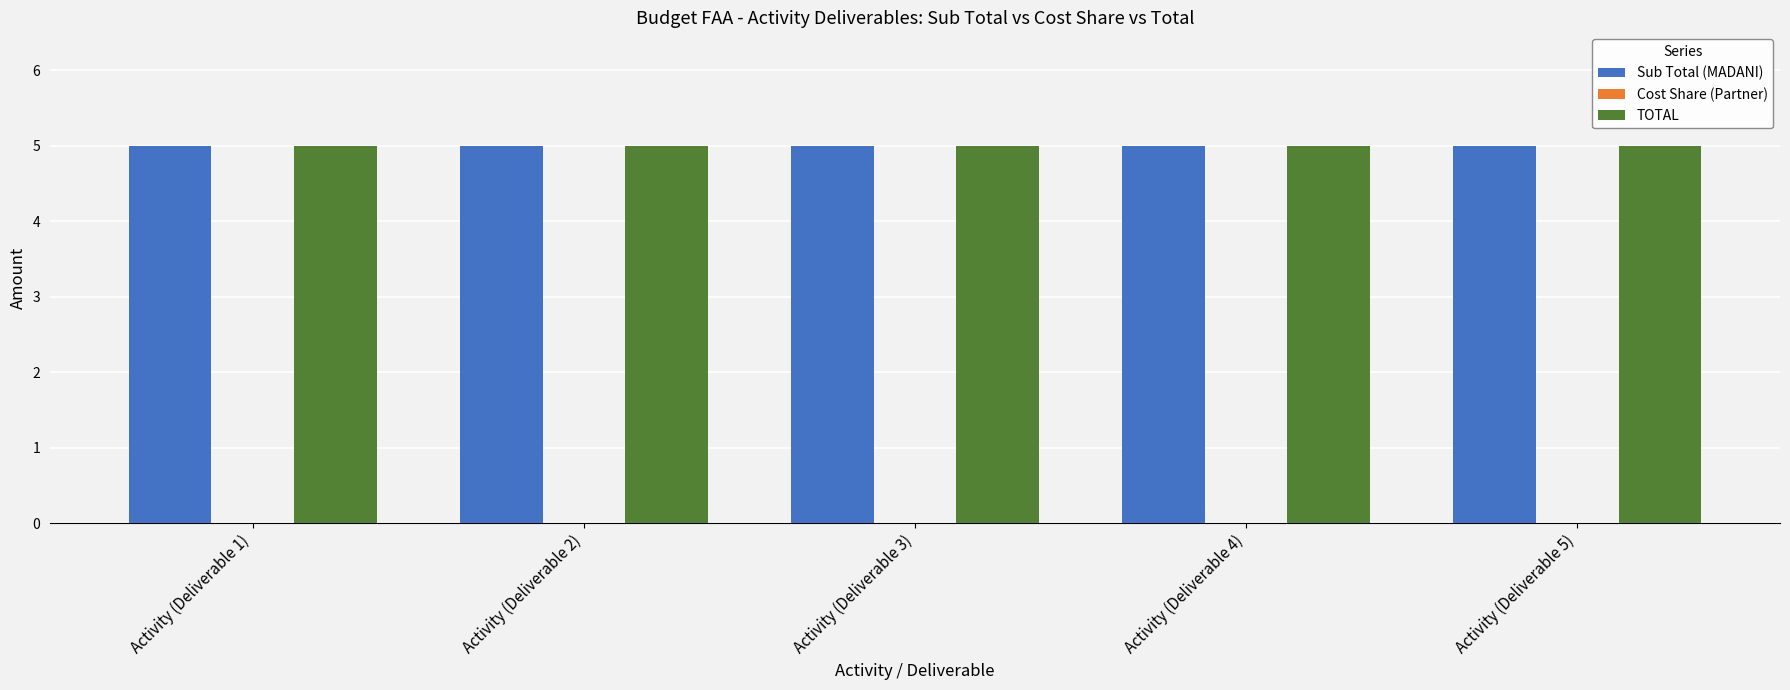

What is the maximum value shown in the chart?

5